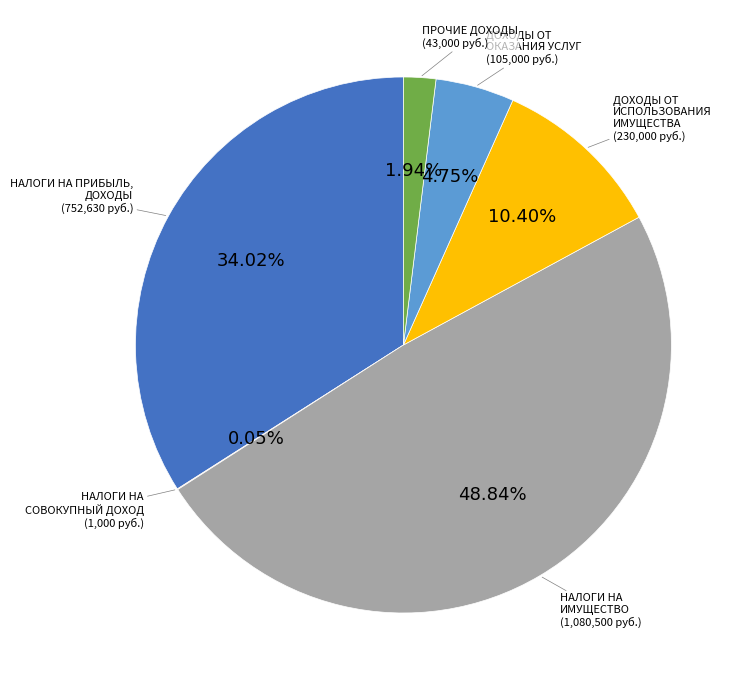

Is there any slice that represents more than half of the pie?

No